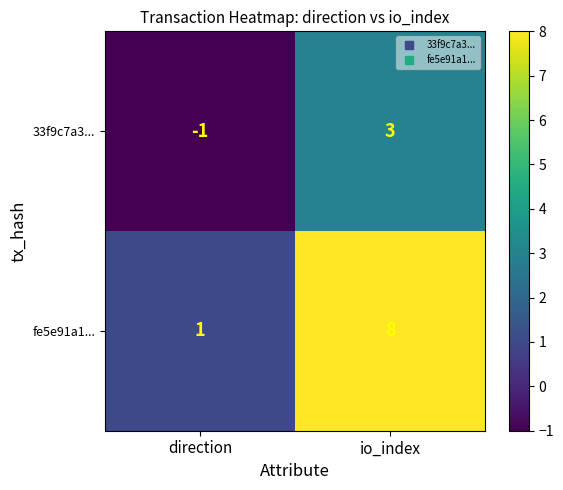

How many values in 33f9c7a3... are above zero?

1